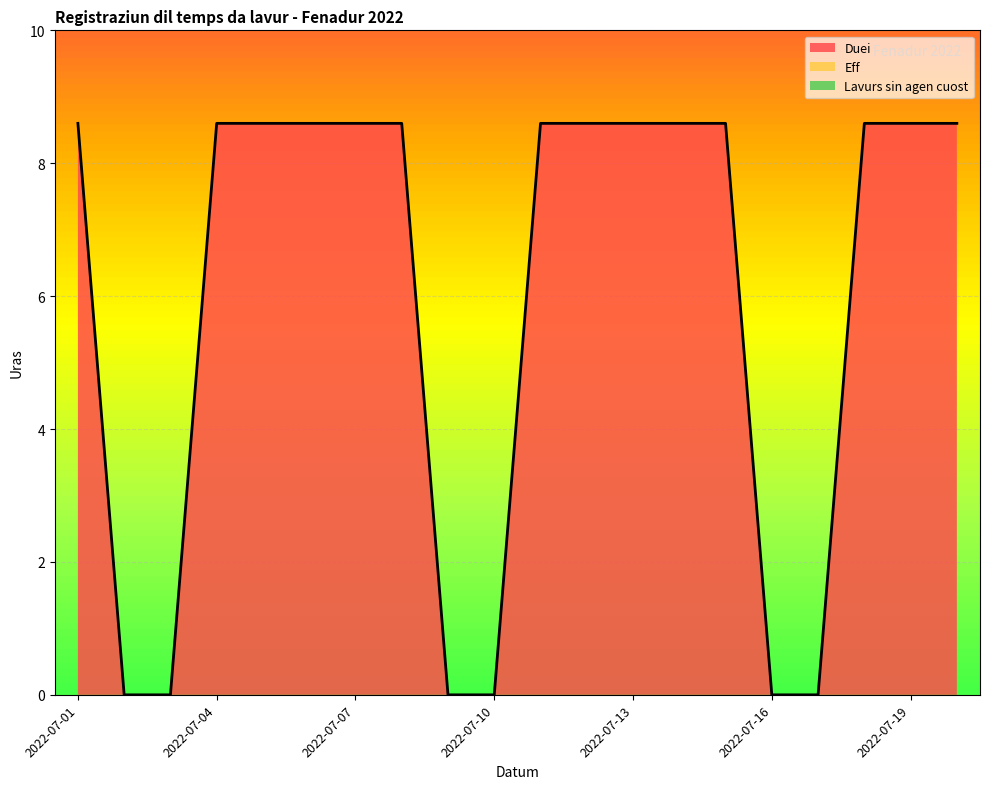

Which has a higher value, 2022-07-04 or 2022-07-07?

2022-07-04